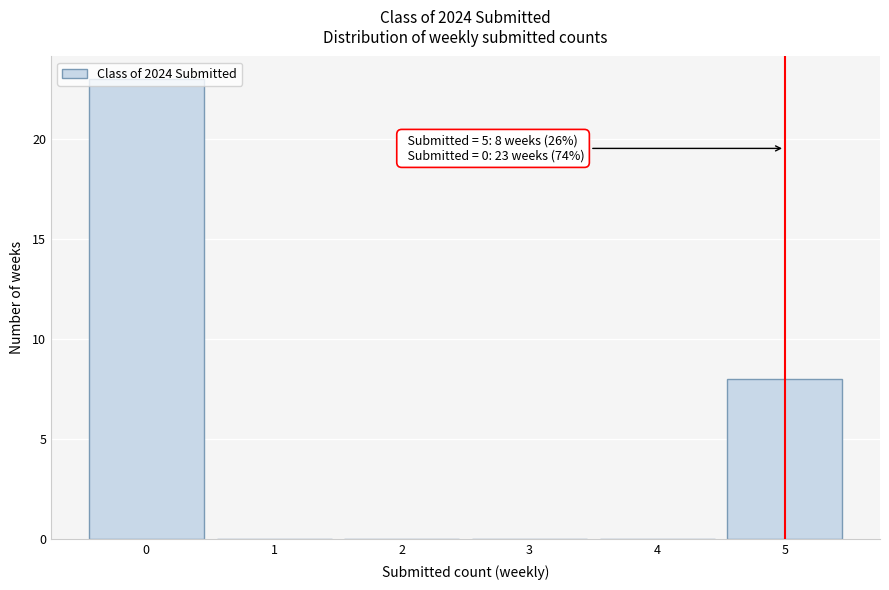

Over which range of the x-axis is the bar tallest?

-0.5 to 0.5